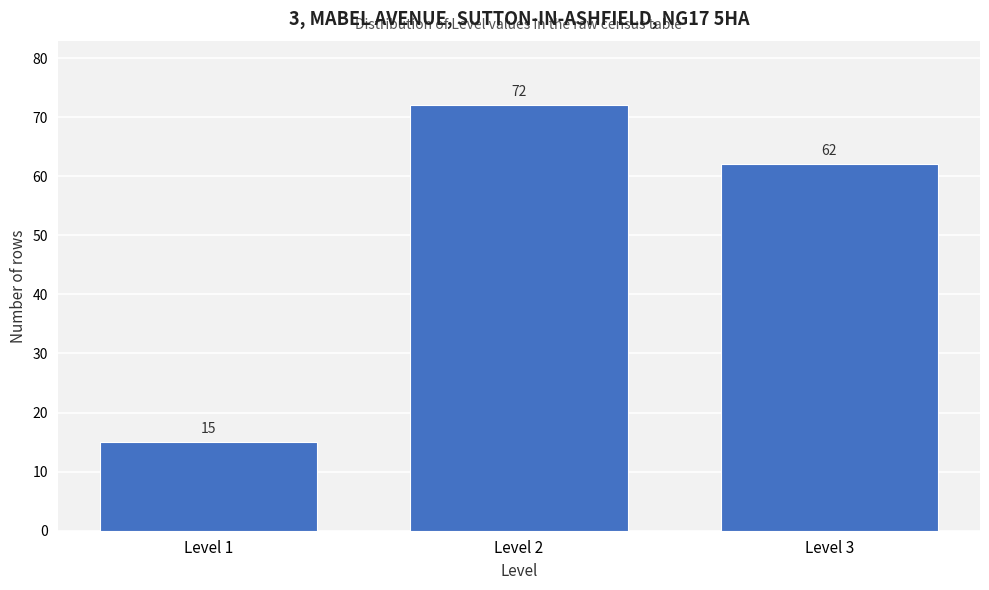

Reading right to left, list all the values displayed in this chart.

Level 3=62	Level 2=72	Level 1=15